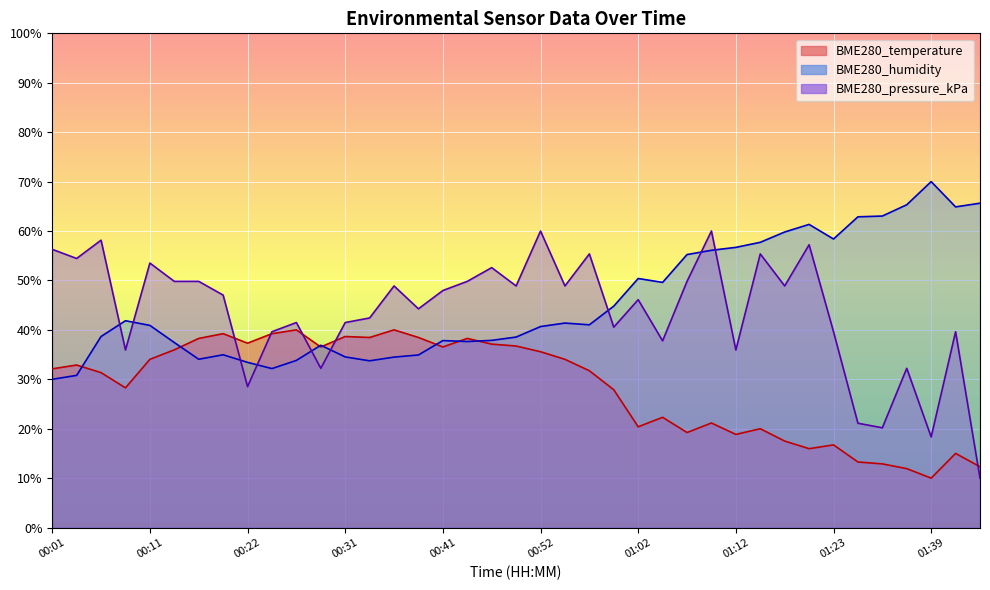

Read the BME280_pressure_kPa value at 01:34.

20.2